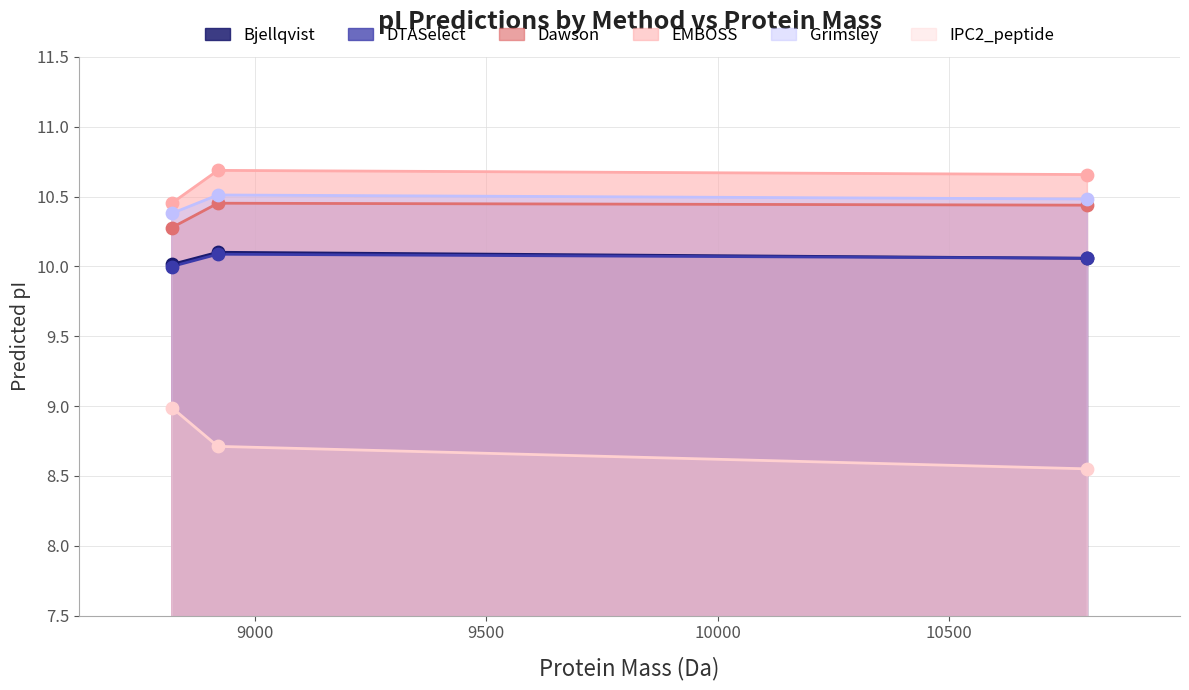

What are all the series names shown in the legend?

Bjellqvist, DTASelect, Dawson, EMBOSS, Grimsley, IPC2_peptide